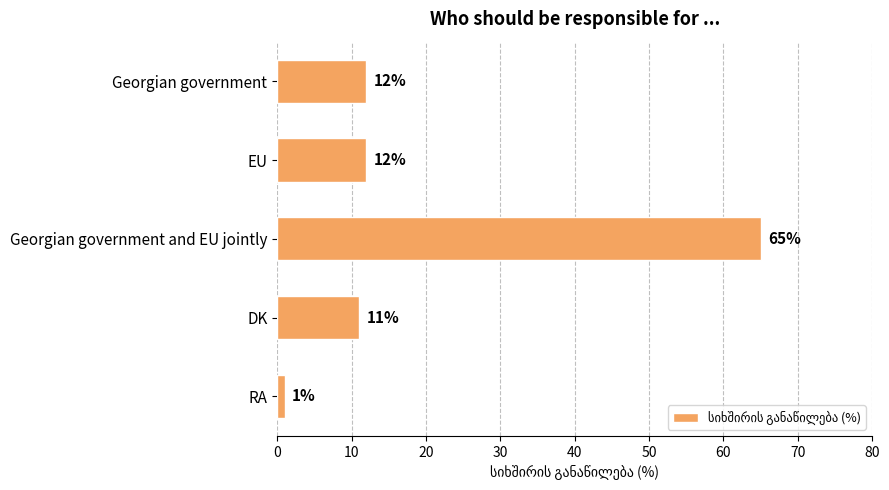

At which category does the chart reach its peak across all series?

Georgian government and EU jointly